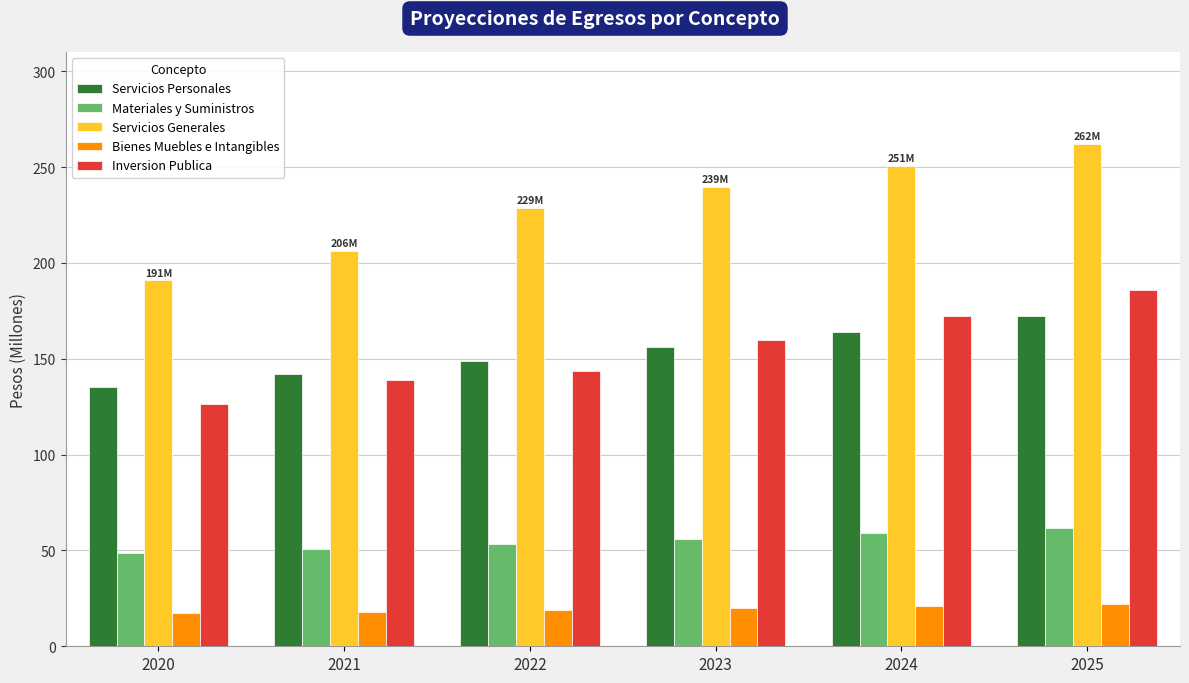

Which series has the widest spread of values?

Servicios Generales